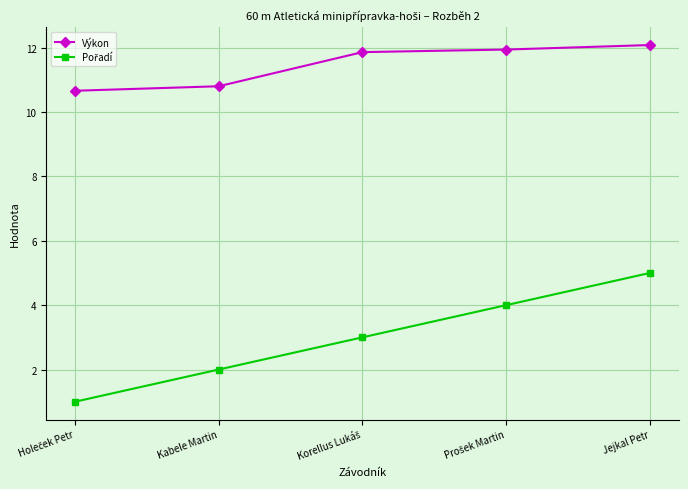

What is the difference between the maximum and second lowest values in the Výkon series?

1.3